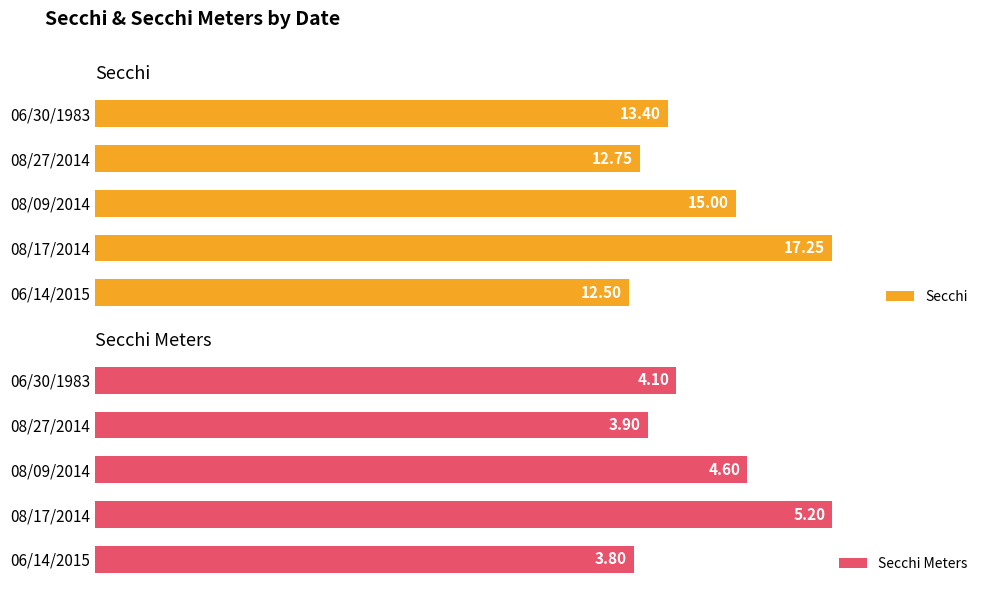

Rank the series by their average value, from lowest to highest.

Secchi, Secchi Meters